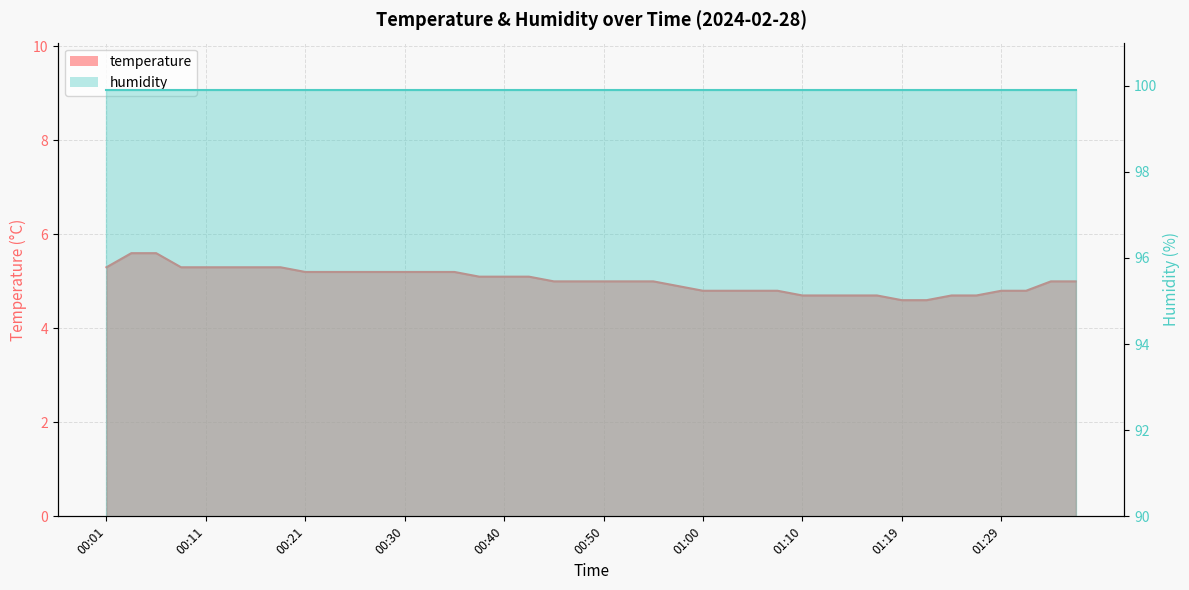

What is the difference between the second highest and minimum values?

1.0